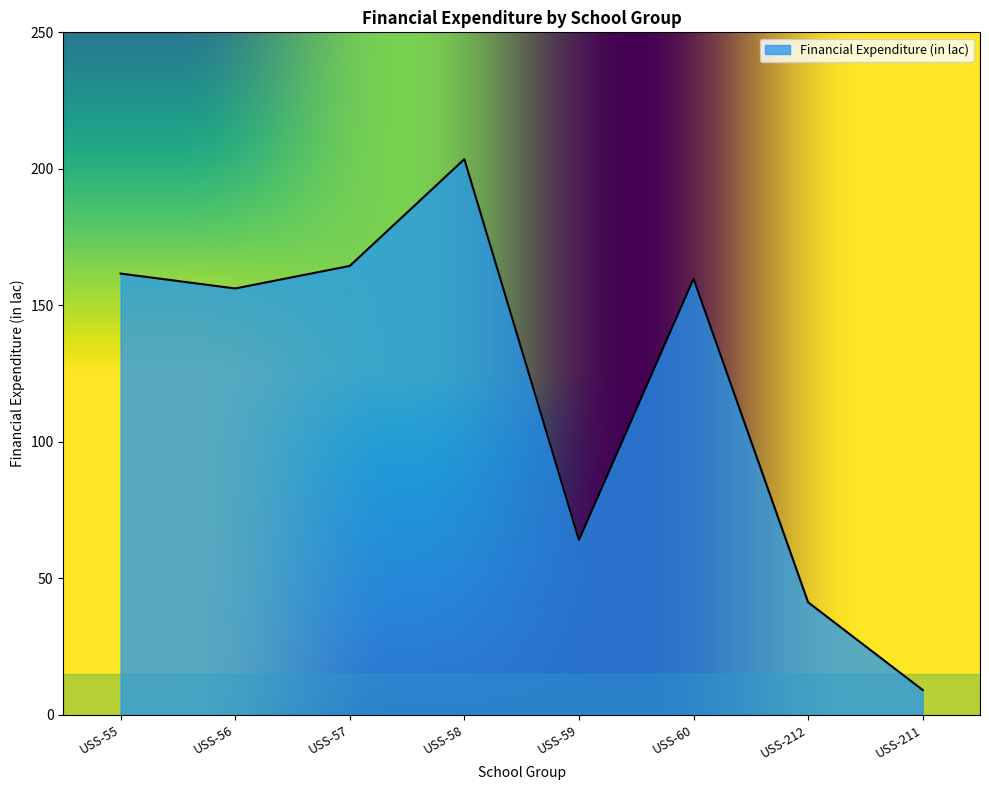

What is the maximum value shown in the chart?

203.5